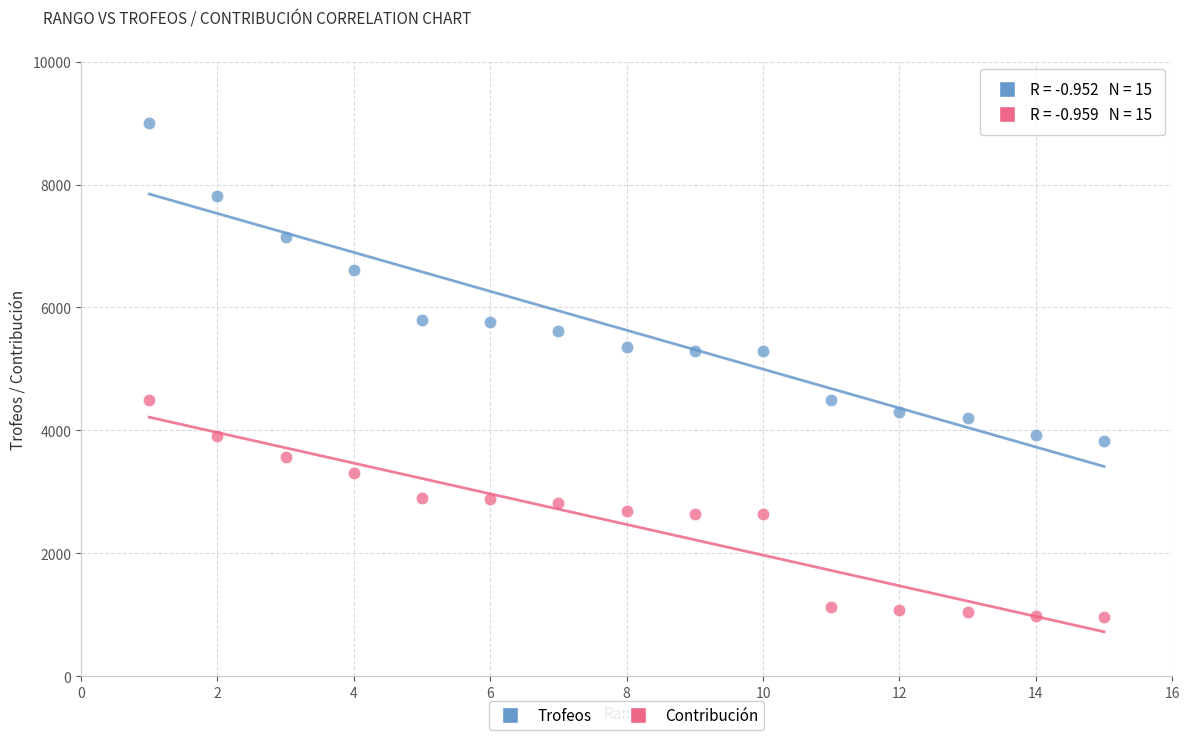

Which series contains the highest Y value?

Trofeos